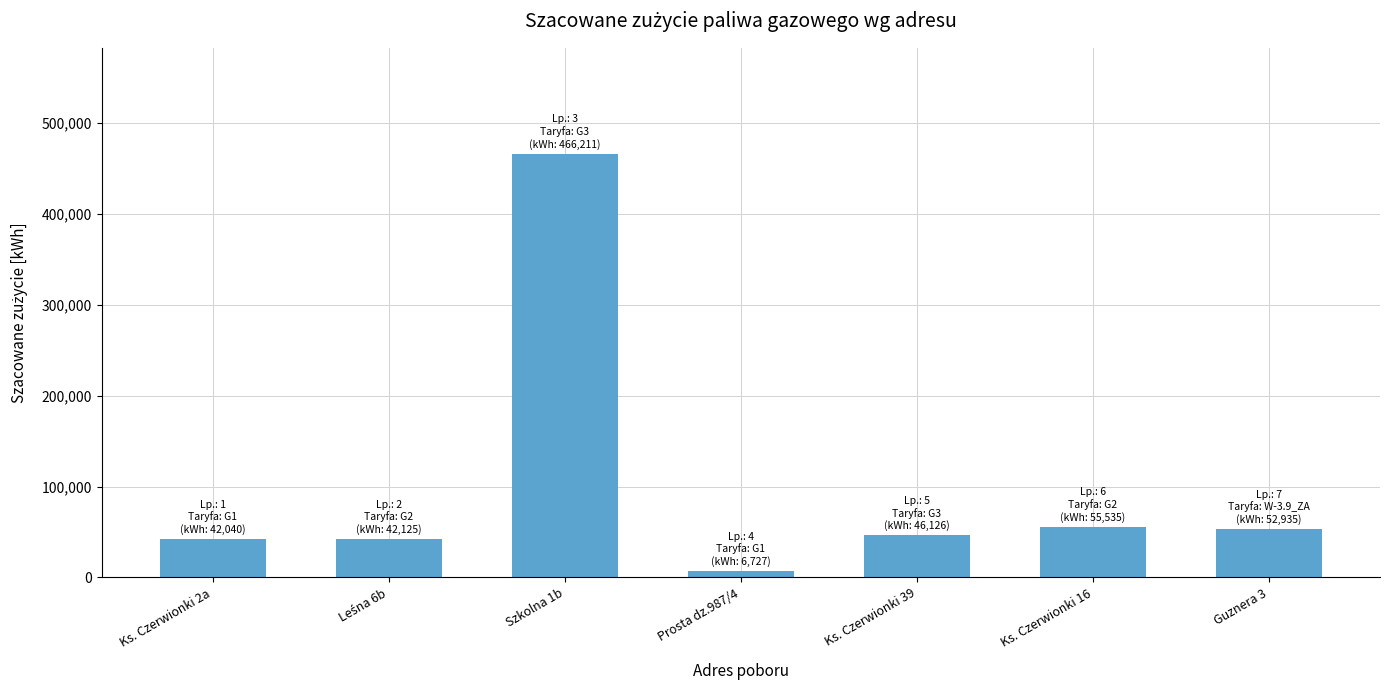

True or false: the data shows 52935 at Guznera 3.

True